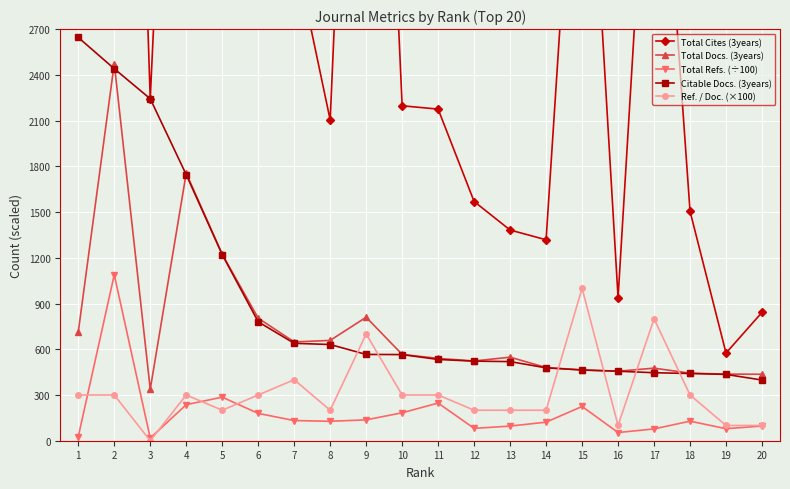

True or false: Ref. / Doc. (×100) and Total Refs. (÷100) intersect in this chart.

True